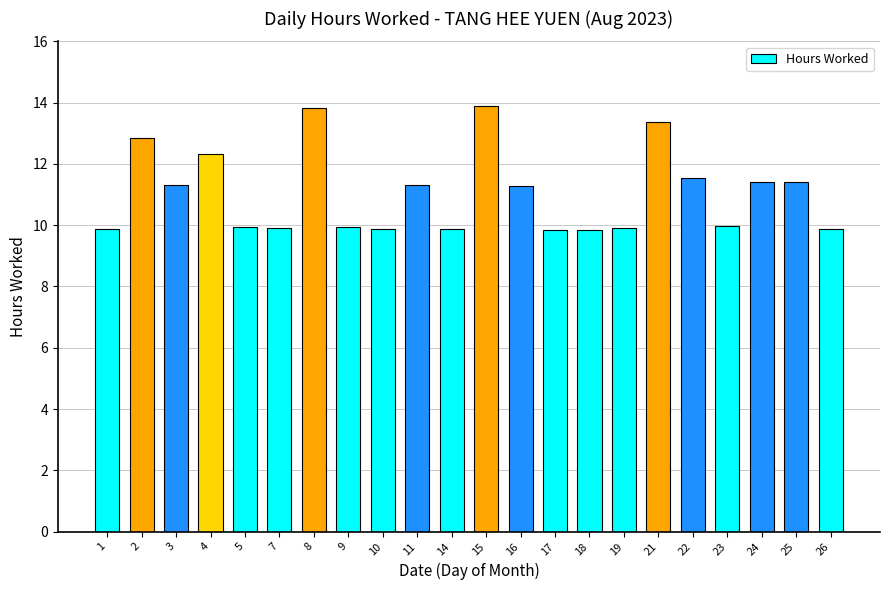

What is the minimum value shown in the chart?

9.8